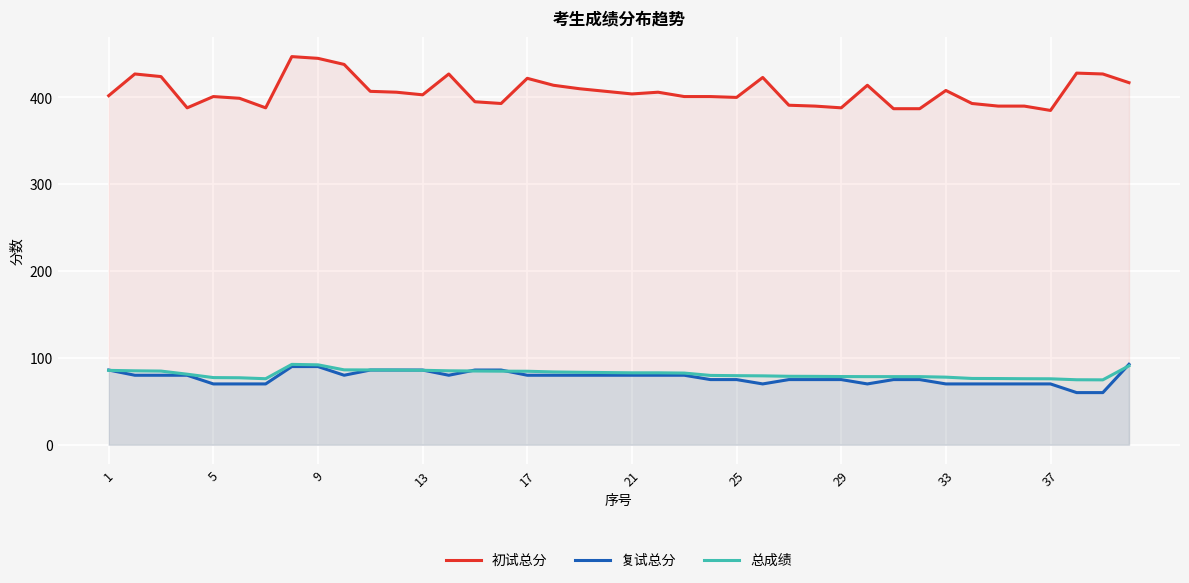

Which series has the largest total across all categories?

初试总分